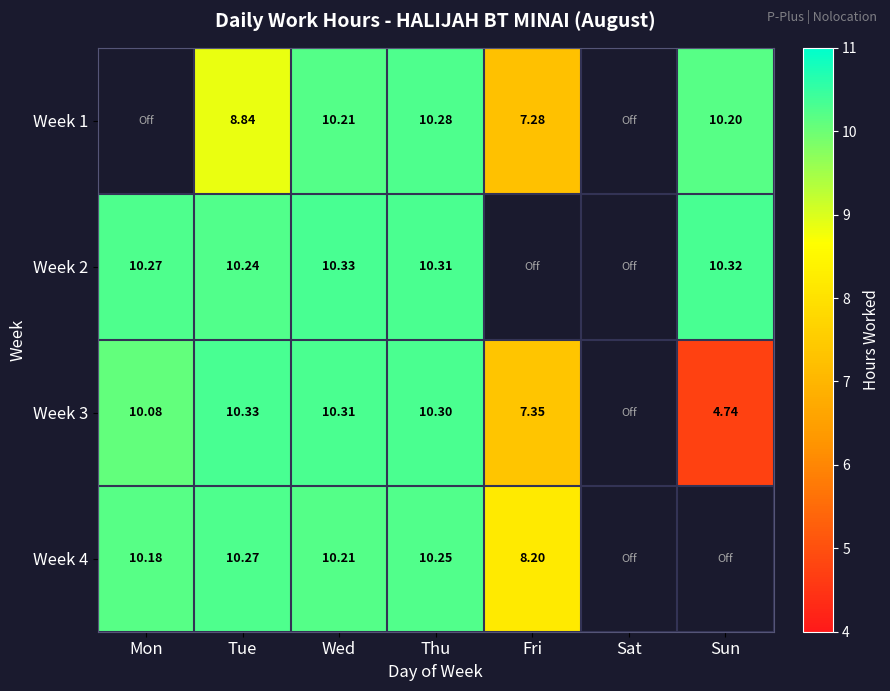

Where does the Week 2 series first go above 10?

Mon